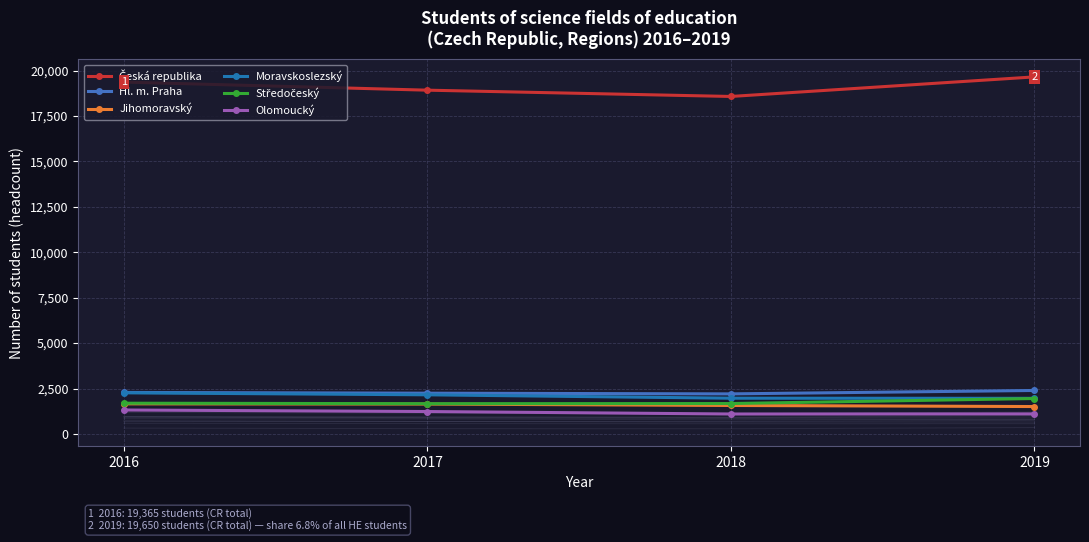

True or false: Olomoucký and Česká republika intersect in this chart.

False